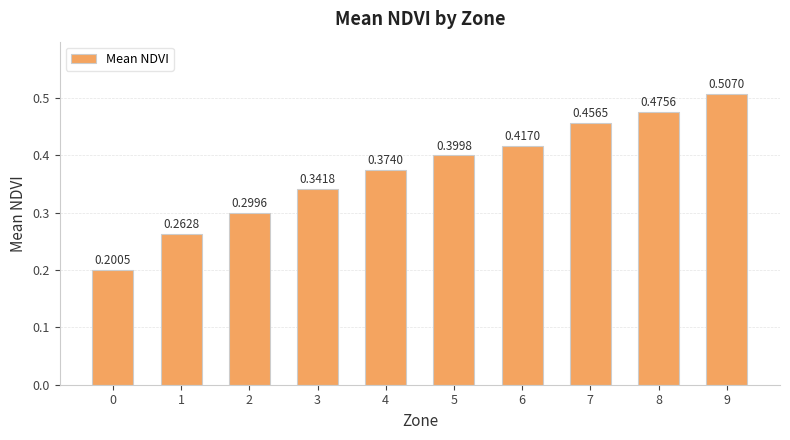

What is the sum of the values at 7 and 0?

0.7